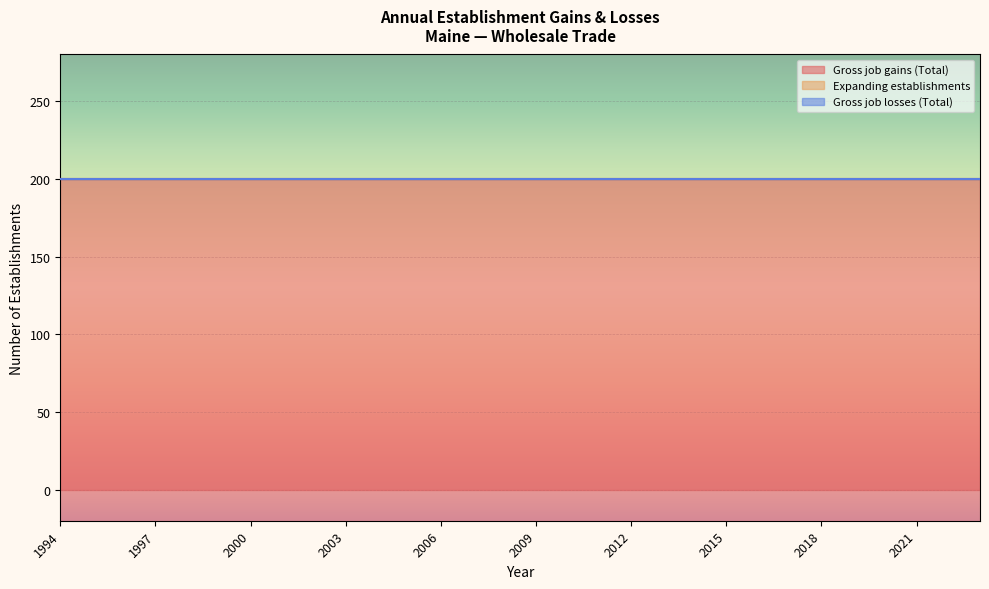

Reading left to right, transcribe all the data shown in this chart.

Gross job gains (Total): 1994=200	1995=200	1996=200	1997=200	1998=200	1999=200	2000=200	2001=200	2002=200	2003=200	2004=200	2005=200	2006=200	2007=200	2008=200	2009=200	2010=200	2011=200	2012=200	2013=200	2014=200	2015=200	2016=200	2017=200	2018=200	2019=200	2020=200	2021=200	2022=200	2023=200
Expanding establishments: 1994=0	1995=0	1996=0	1997=0	1998=0	1999=0	2000=0	2001=0	2002=0	2003=0	2004=0	2005=0	2006=0	2007=0	2008=0	2009=0	2010=0	2011=0	2012=0	2013=0	2014=0	2015=0	2016=0	2017=0	2018=0	2019=0	2020=0	2021=0	2022=0	2023=0
Gross job losses (Total): 1994=0	1995=0	1996=0	1997=0	1998=0	1999=0	2000=0	2001=0	2002=0	2003=0	2004=0	2005=0	2006=0	2007=0	2008=0	2009=0	2010=0	2011=0	2012=0	2013=0	2014=0	2015=0	2016=0	2017=0	2018=0	2019=0	2020=0	2021=0	2022=0	2023=0